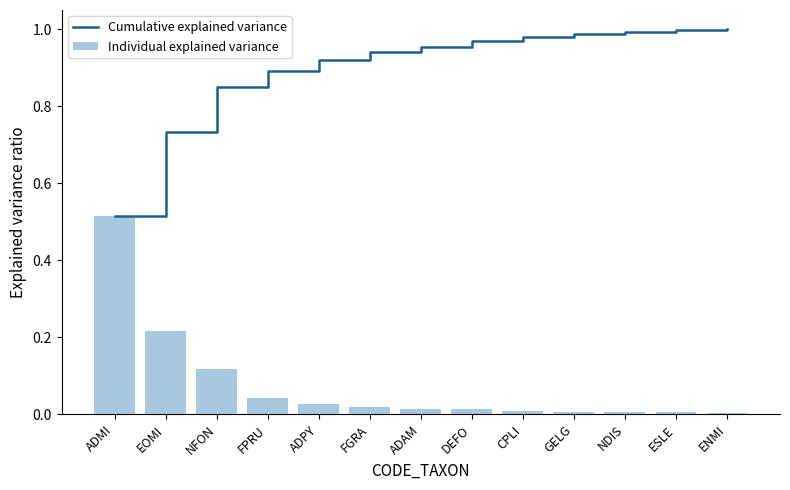

Where is Cumulative explained variance nearest to the value 0?

ADMI